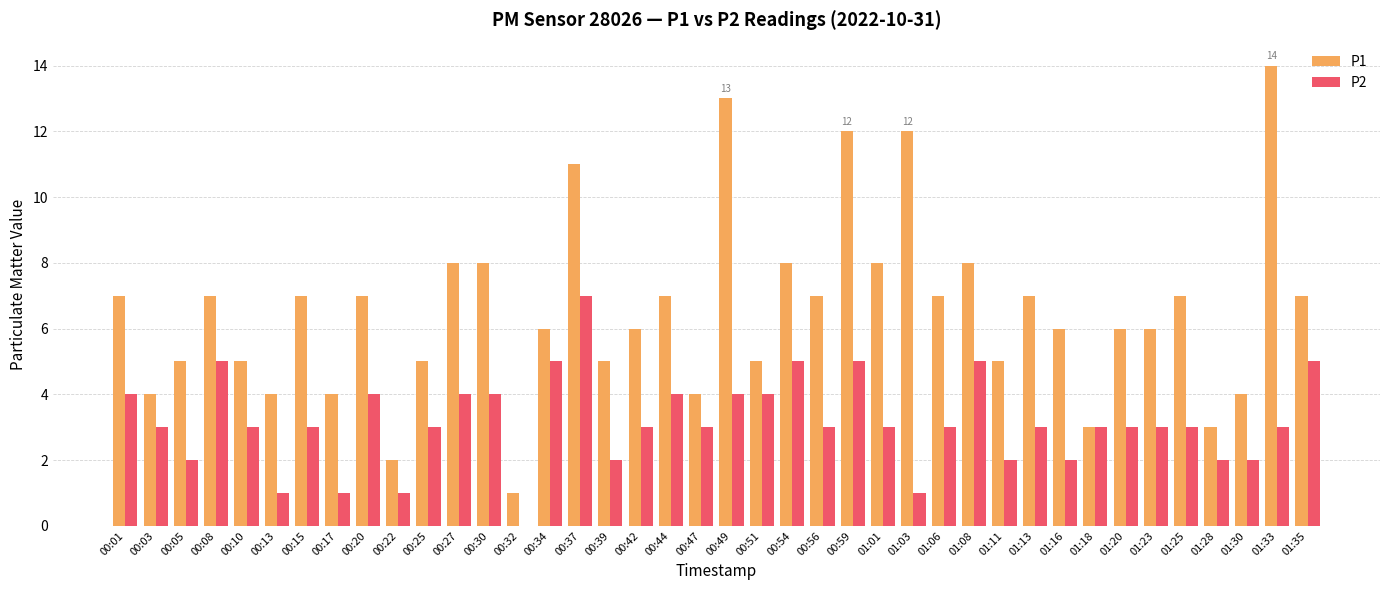

Is the value of P1 at 01:11 greater than the value of P2 at 00:17?

Yes